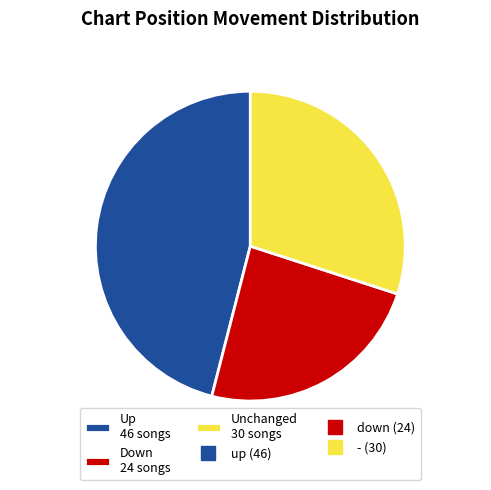

Rank the categories by value from lowest to highest.

Down 24 songs, Unchanged 30 songs, Up 46 songs